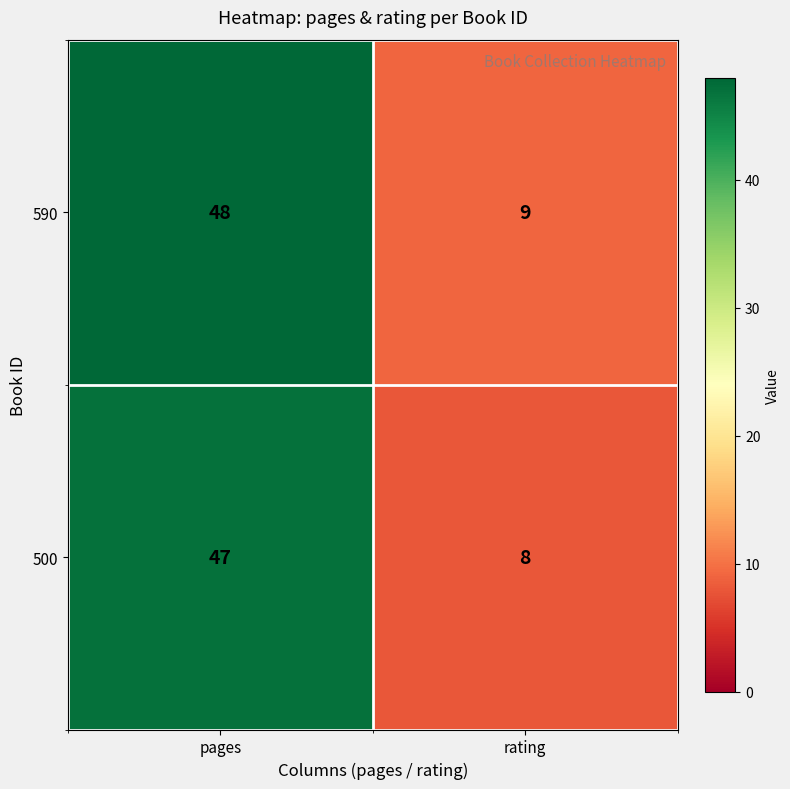

The value of 590 at pages is 48. True or false?

True